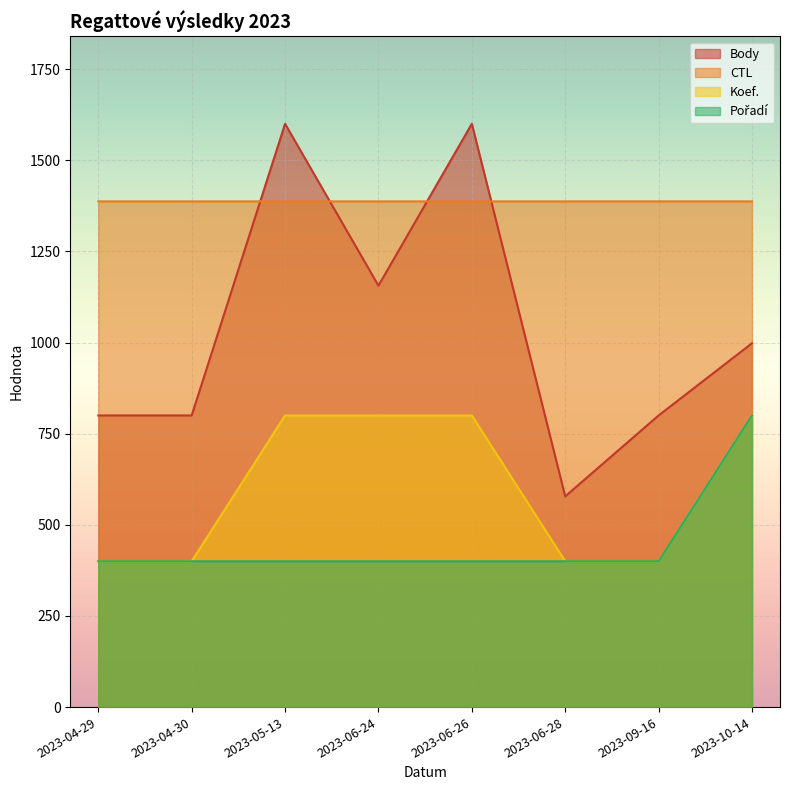

Which has a higher value, 2023-06-28 or 2023-09-16?

2023-09-16